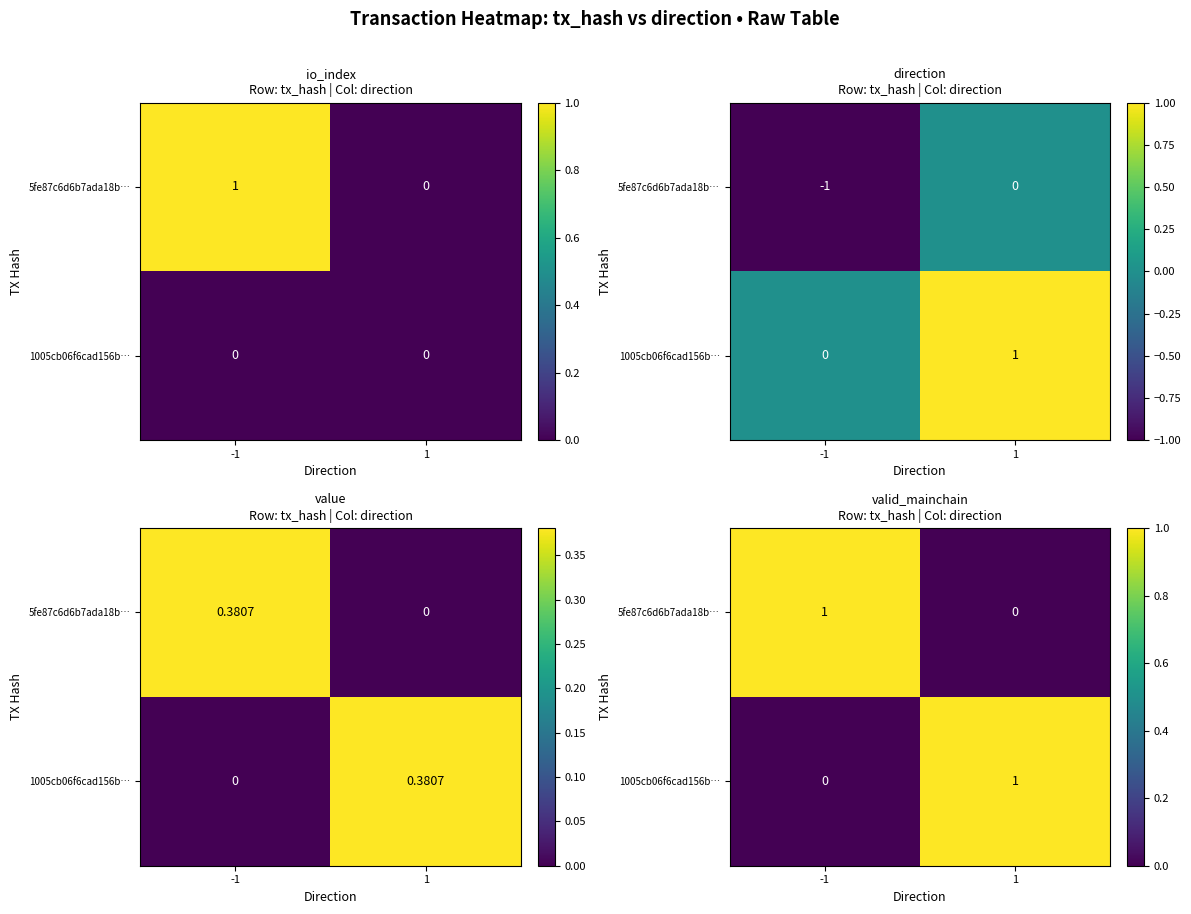

List the labels in order of 5fe87c6d6b7ada18b… value, smallest first.

1, -1